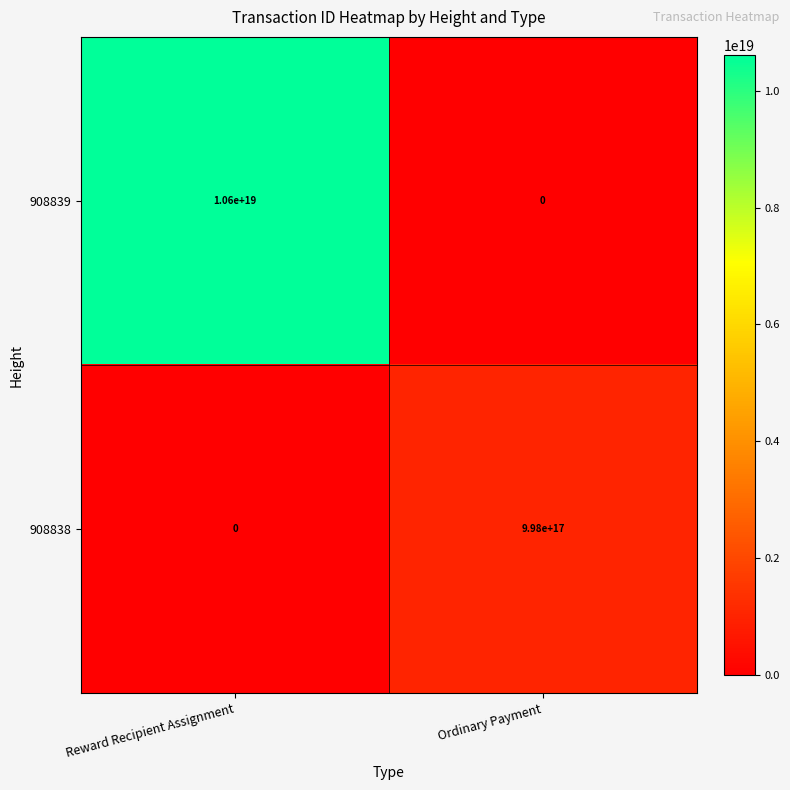

At which label is 908839 closest to 5300000000000000000?

Reward Recipient Assignment